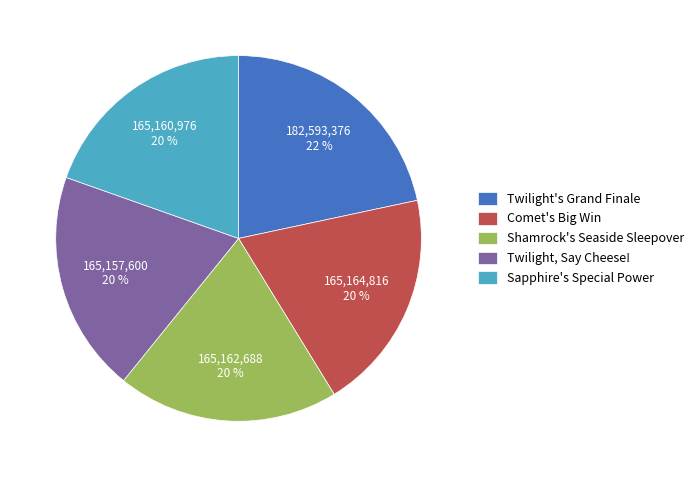

How many slices are in this pie chart?

5